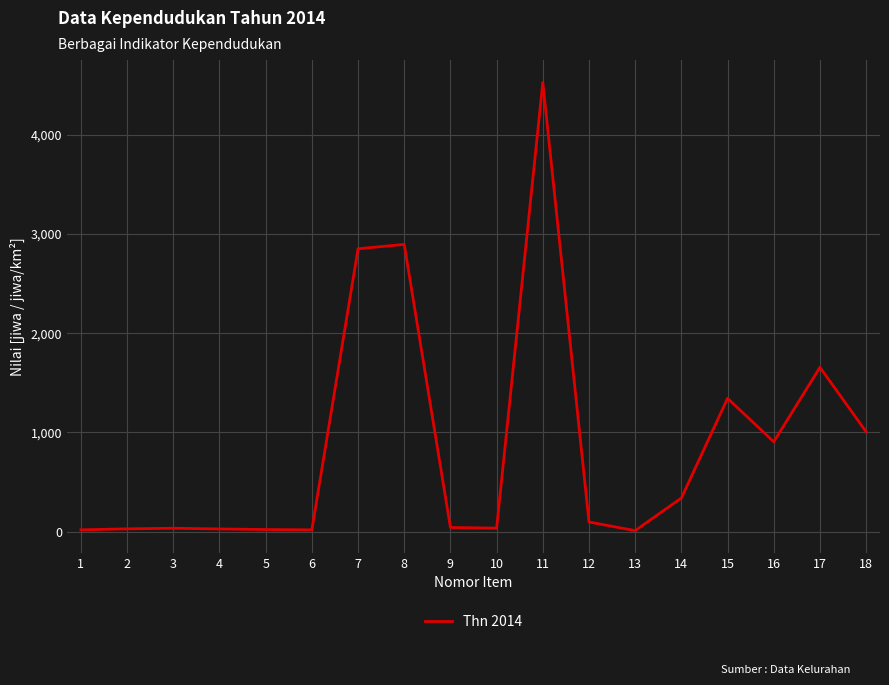

What is the greatest value displayed?

4530